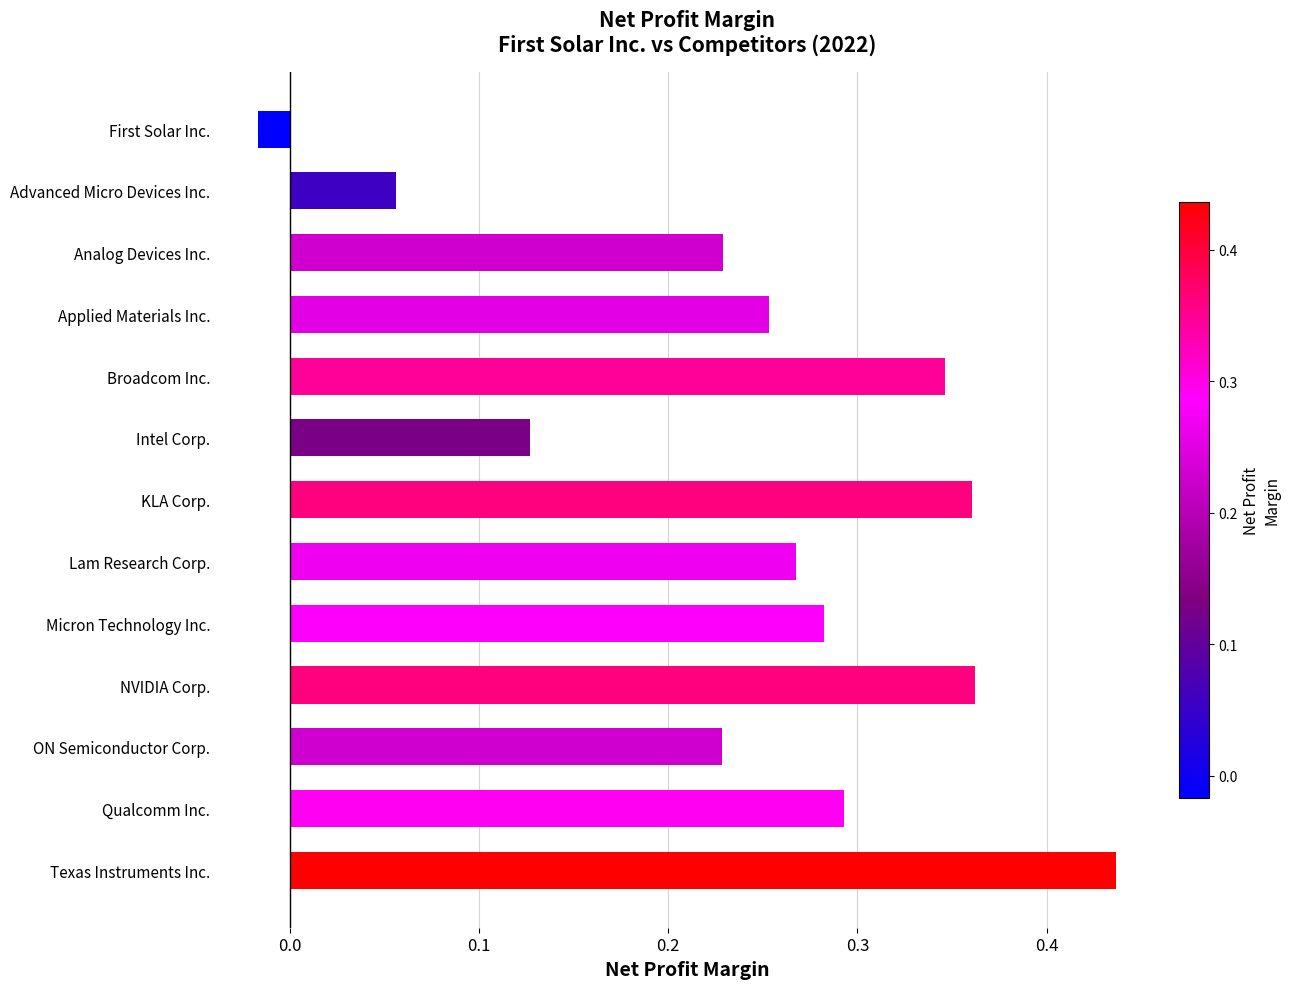

At which label is the value closest to 0?

First Solar Inc.